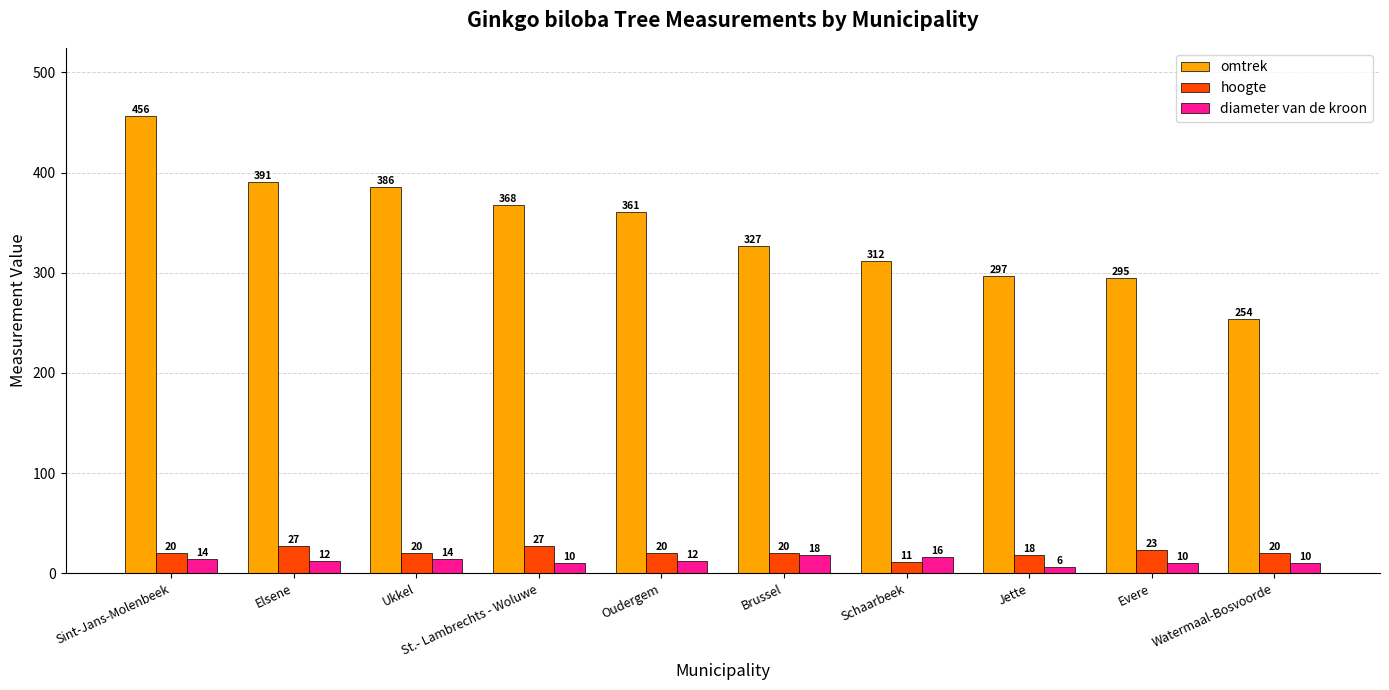

True or false: omtrek has a value of 312 at Schaarbeek.

True